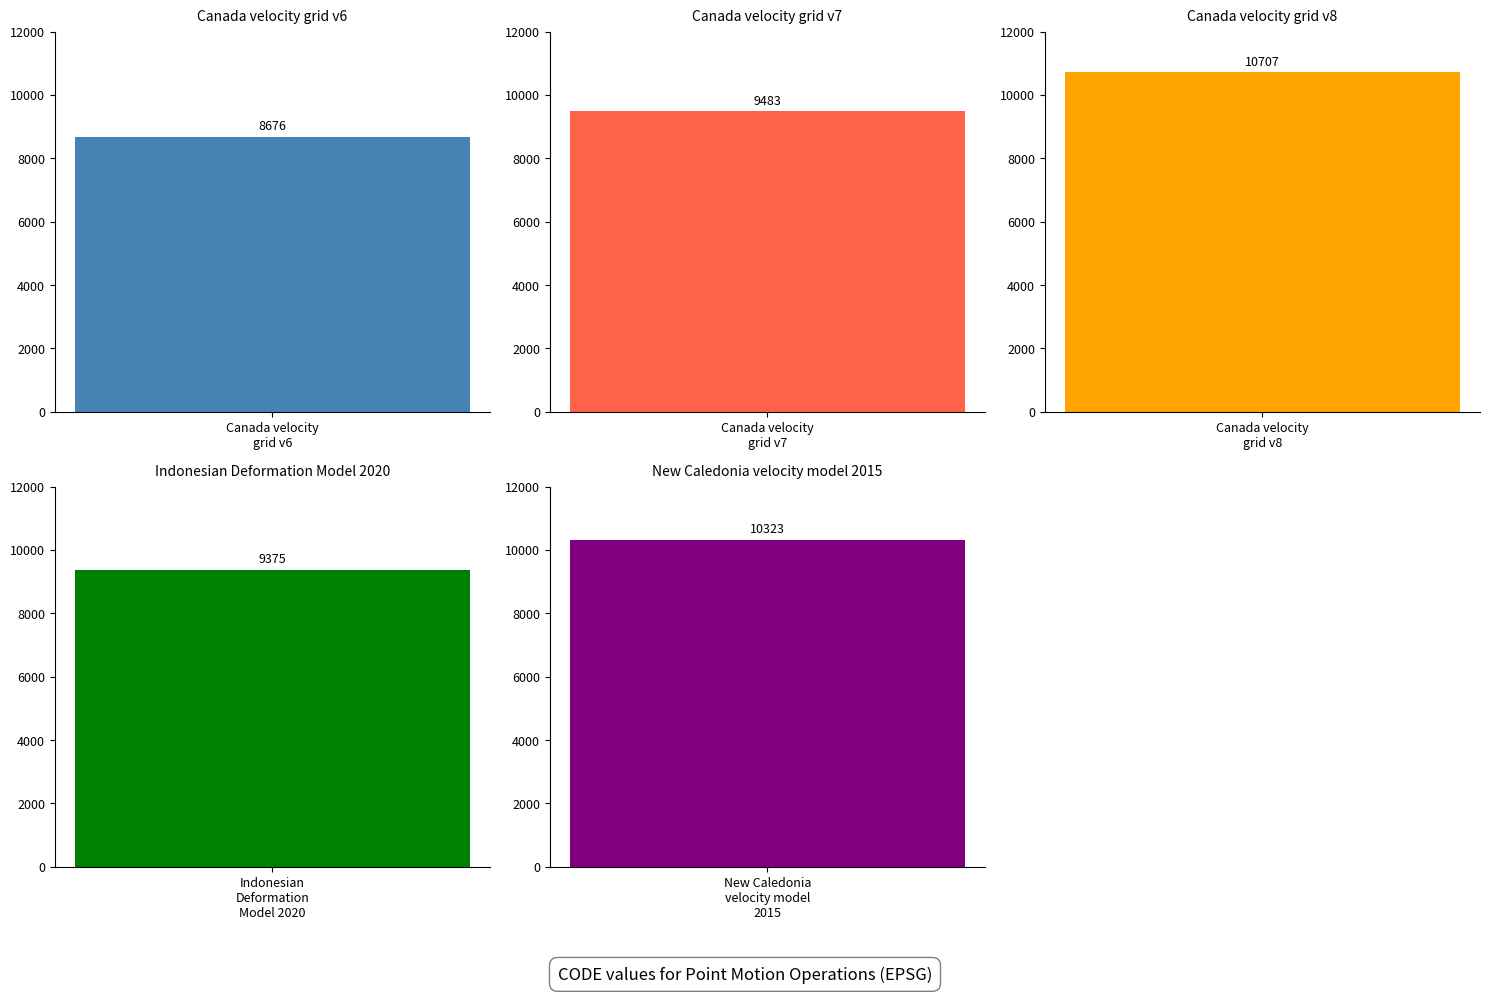

What is the maximum value shown in the chart?

10707